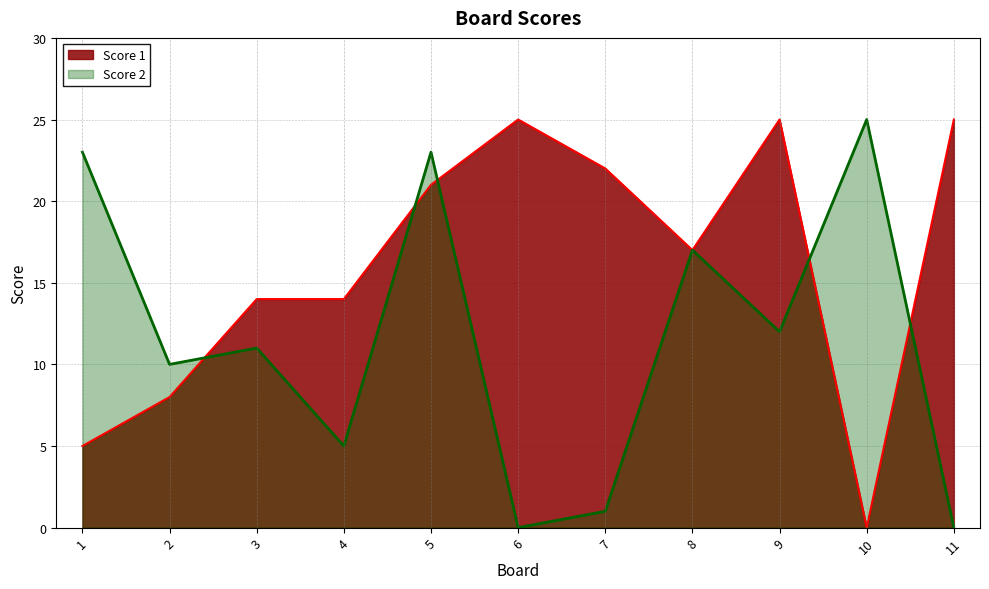

How many interior local valleys does the Score 1 series have?

2